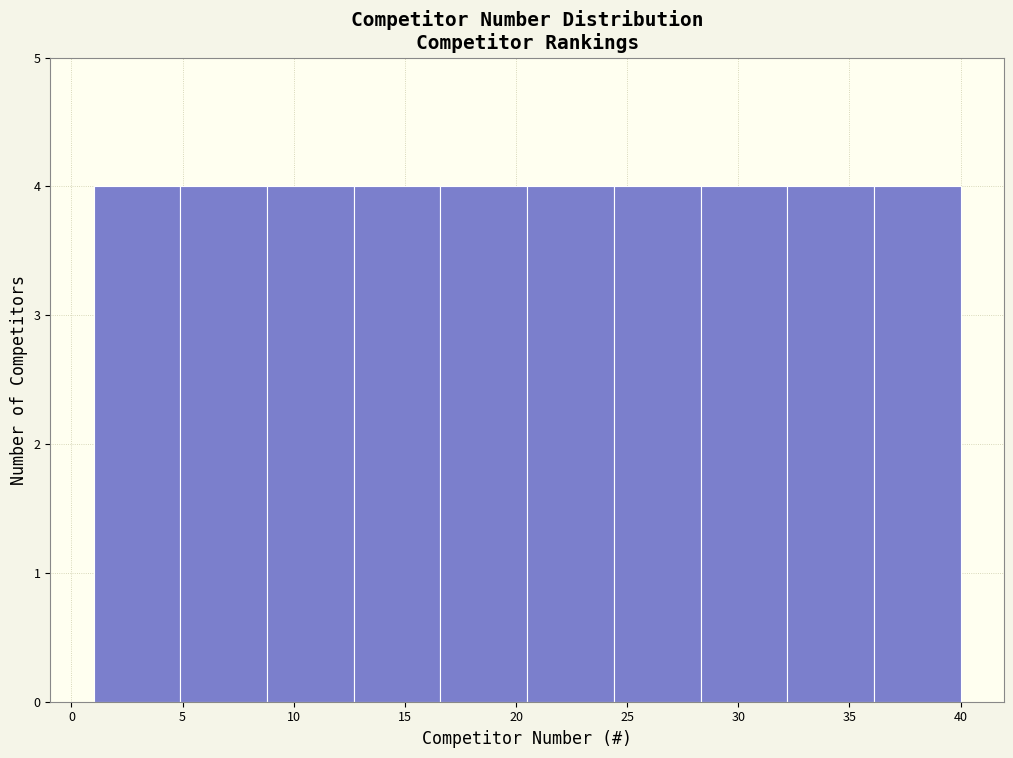

Reading left to right, transcribe this chart: for each bar, give the range it covers on the x-axis and its height. Neither the bar edges nor the heights are printed on the chart, so give them approximately, as read against the axes.

1.0 to 4.9: 4
4.9 to 8.8: 4
8.8 to 12.7: 4
12.7 to 16.6: 4
16.6 to 20.5: 4
20.5 to 24.4: 4
24.4 to 28.3: 4
28.3 to 32.2: 4
32.2 to 36.1: 4
36.1 to 40.0: 4